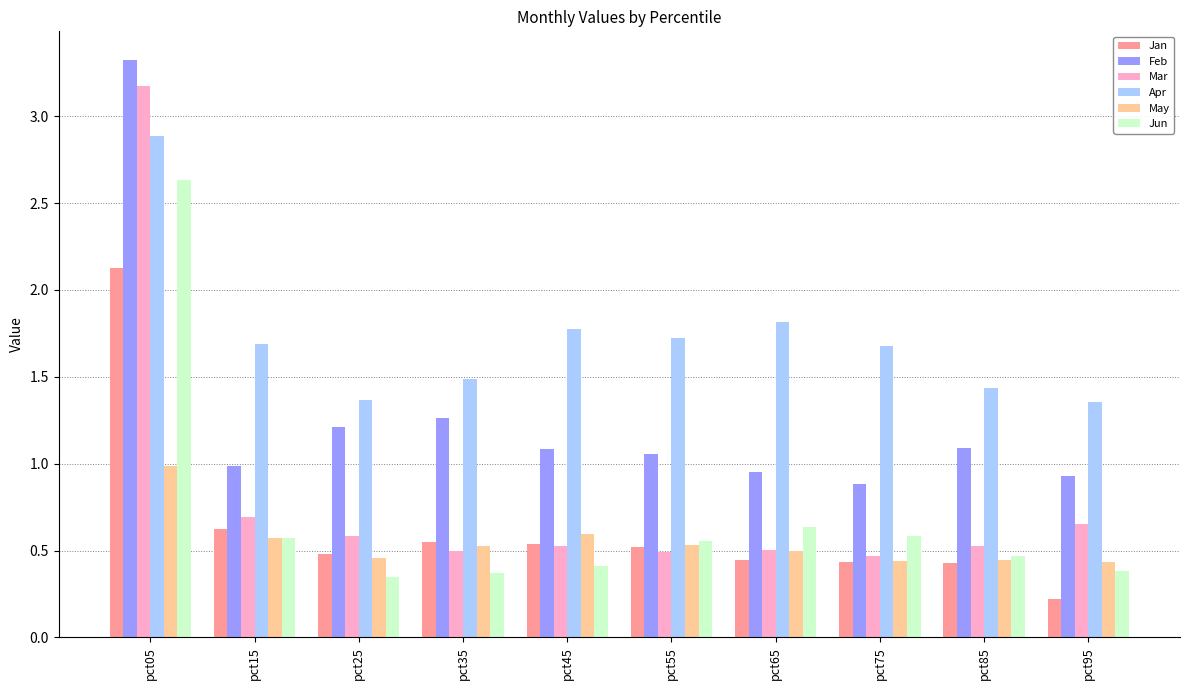

What are all the series names shown in the legend?

Jan, Feb, Mar, Apr, May, Jun